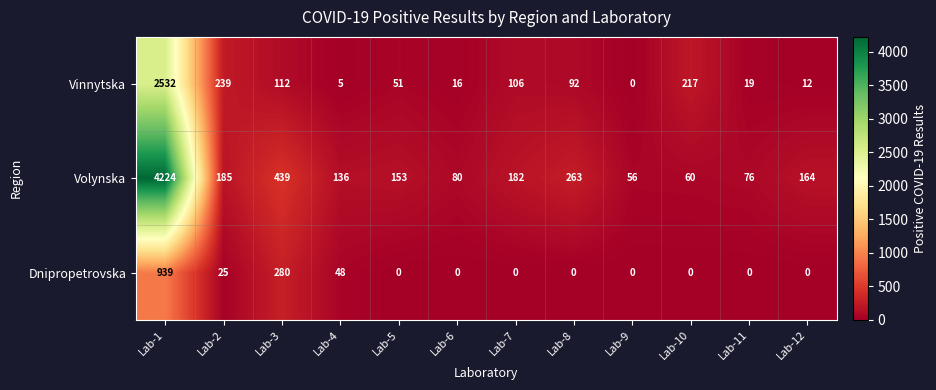

What is the approximate value of Volynska at Lab-7?

182